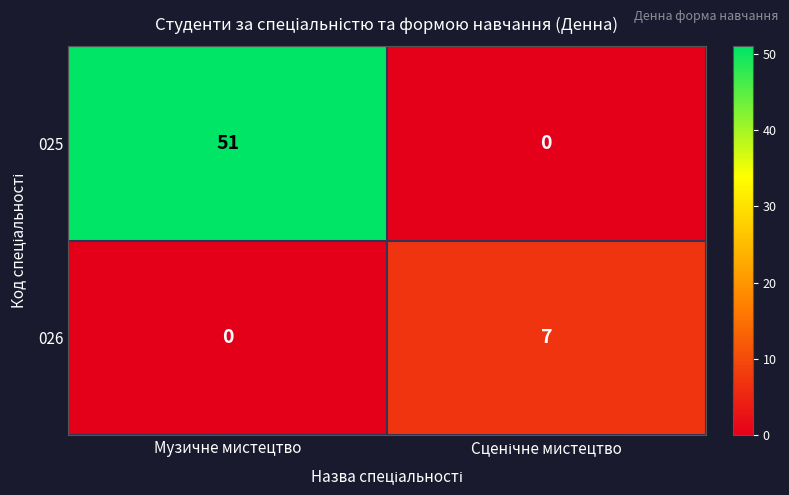

What is the maximum value shown in the chart?

51